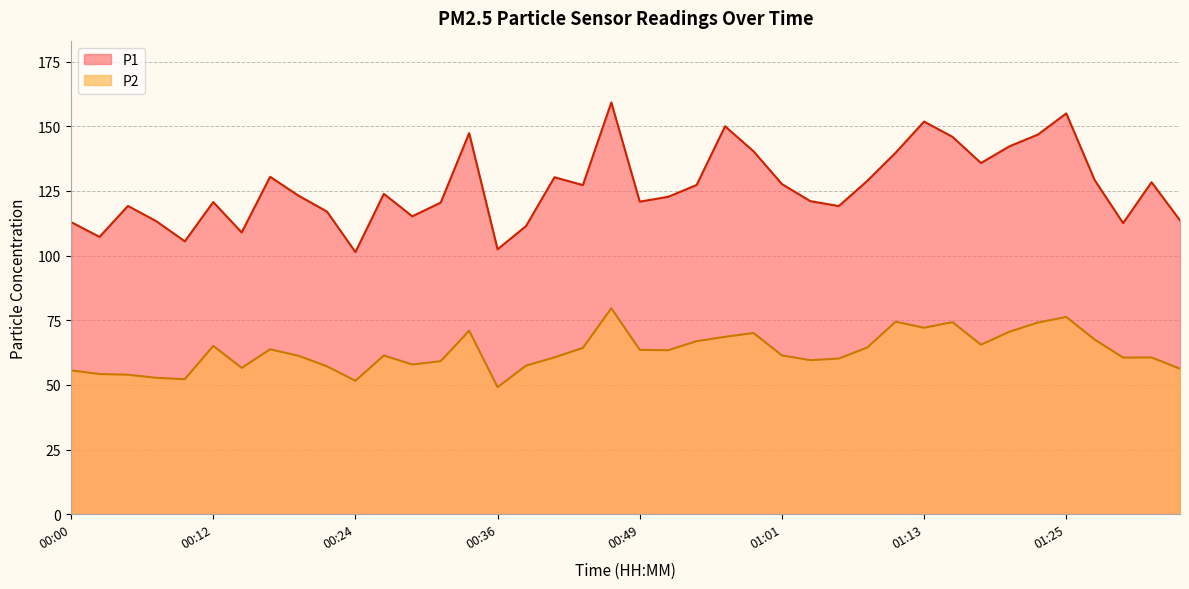

The value of P2 at 01:13 is 26.2. True or false?

False